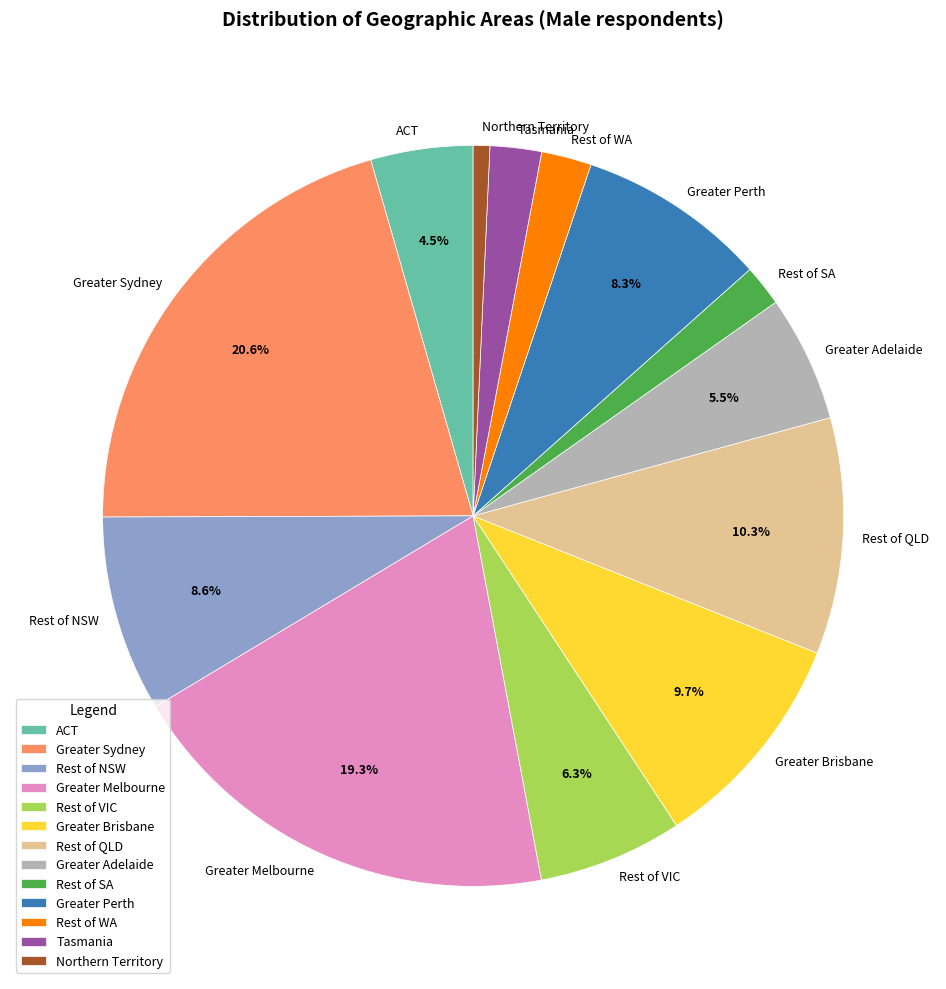

Count the number of slices in the pie.

13